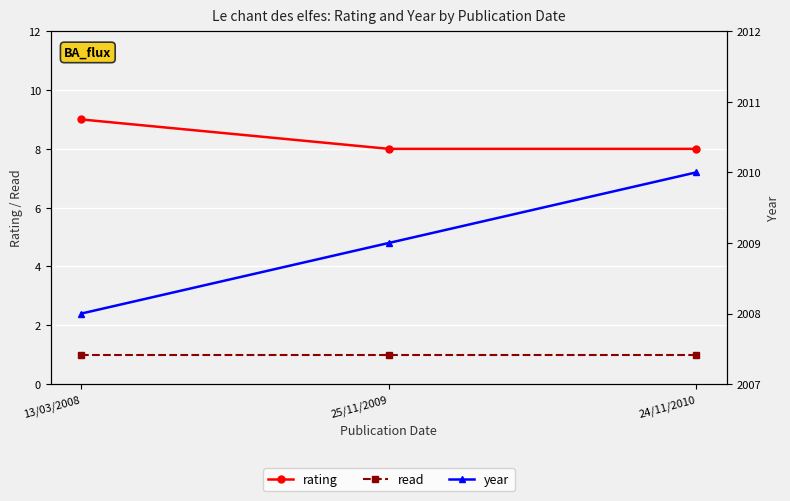

What is the spread (max minus min) of values at 25/11/2009?

2008